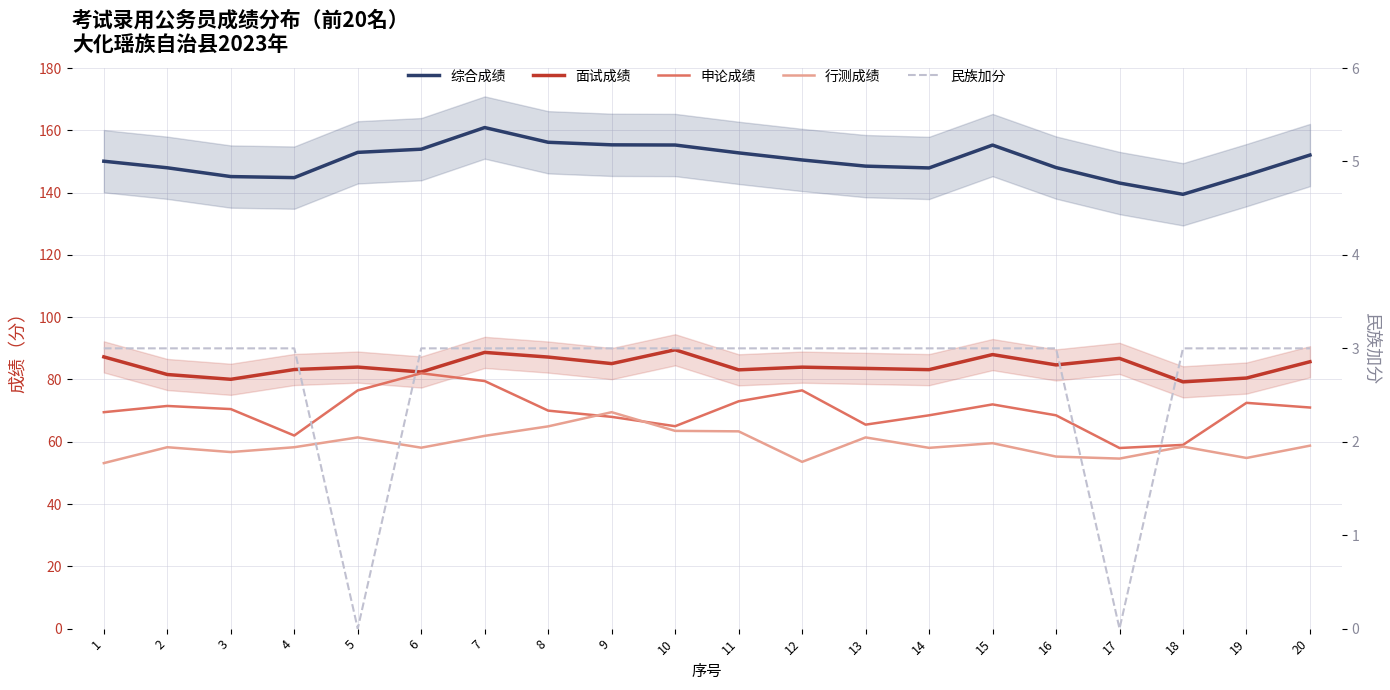

Read the 面试成绩 value at 9.

85.1